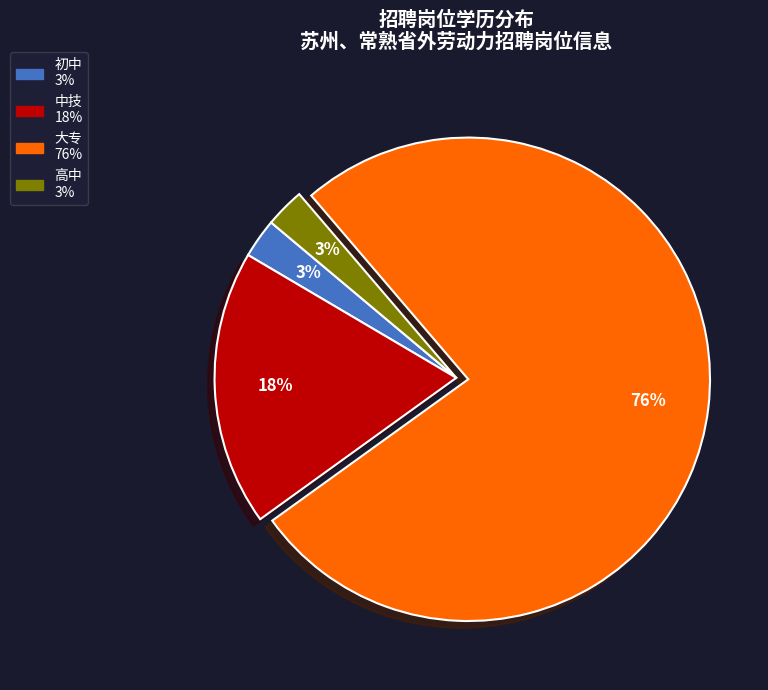

Is it true that 中技 is 30% of the pie?

False